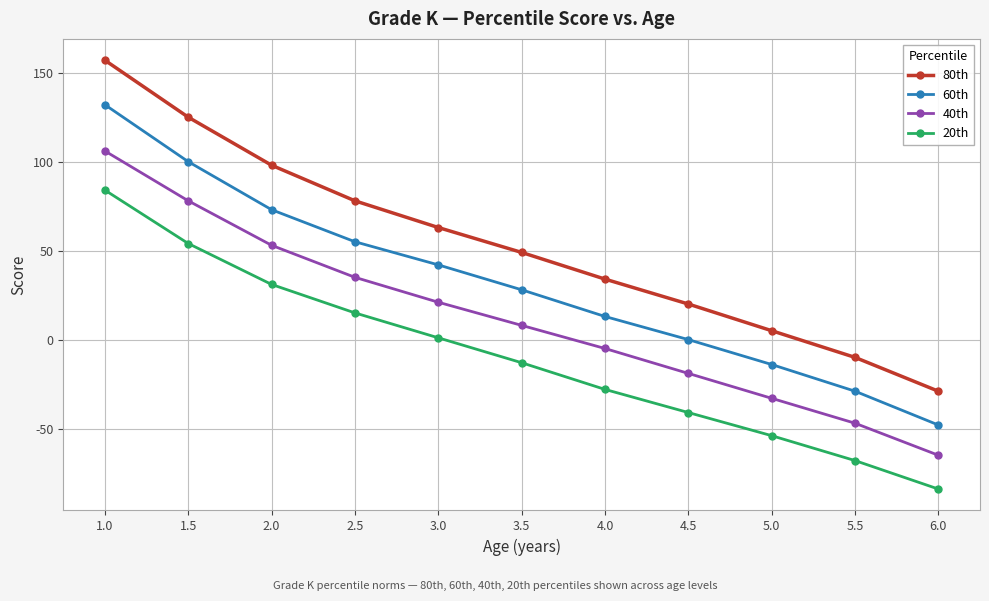

How many categories are shown in the chart?

11